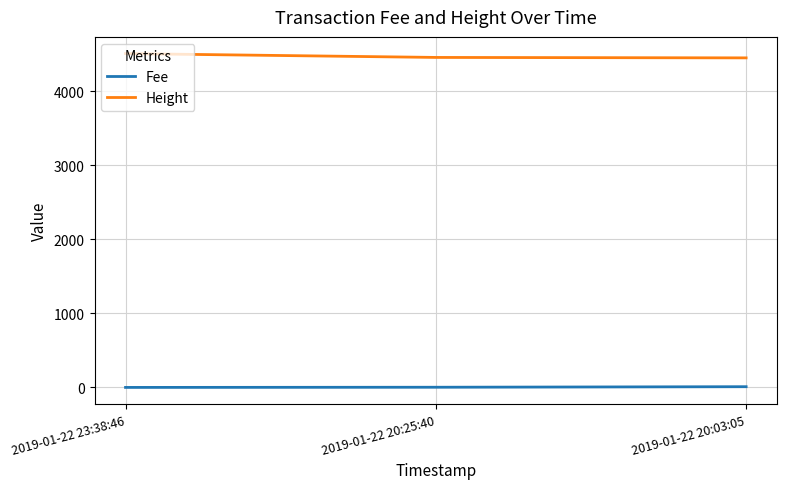

Is the value of Fee at 2019-01-22 20:25:40 greater than the value of Height at 2019-01-22 20:03:05?

No